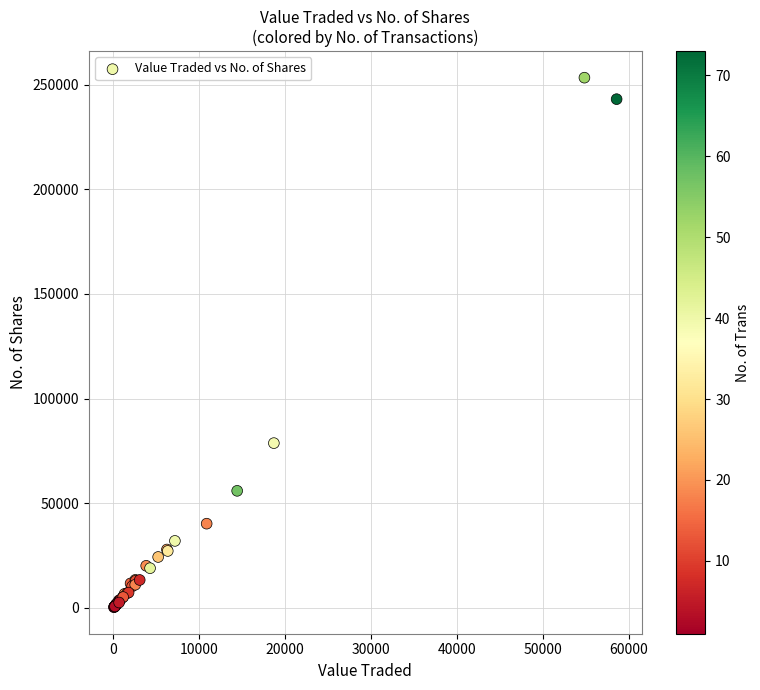

What Y value in the scatter plot is closest to 126793?

78704